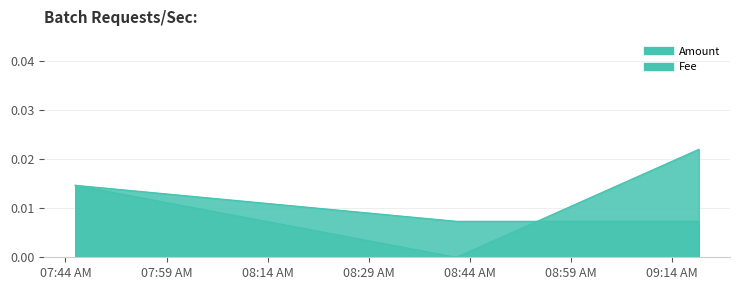

At which category is the sum across all series the highest?

2021-11-12 09:17:58